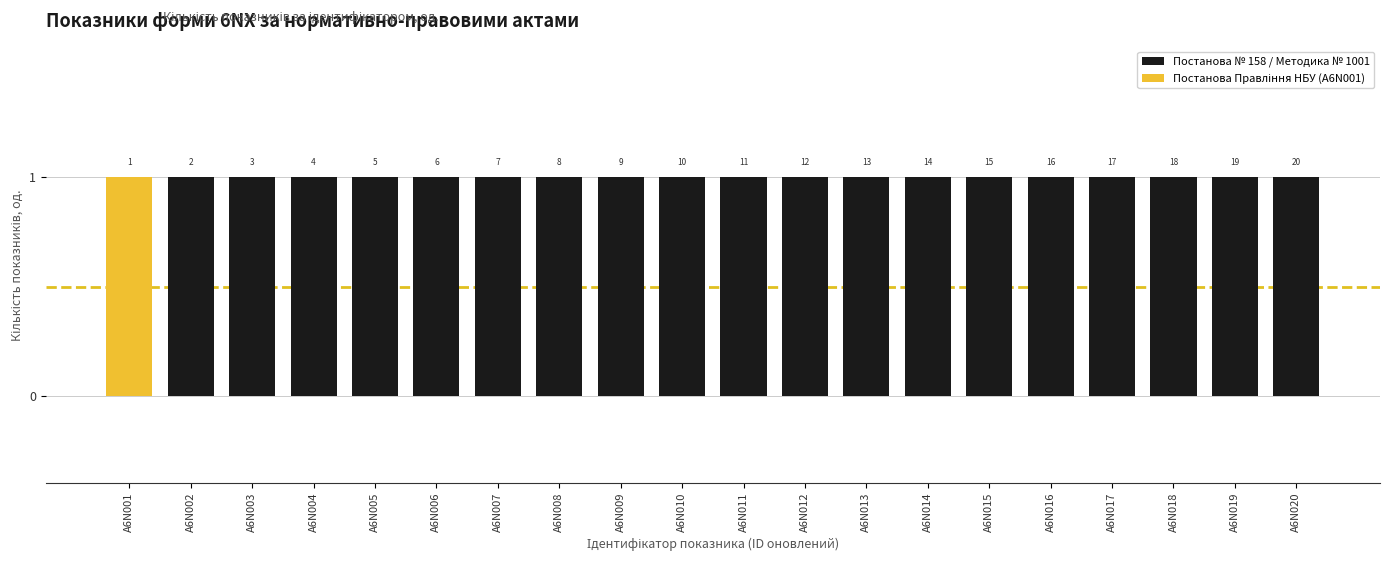

What is the greatest value displayed?

1